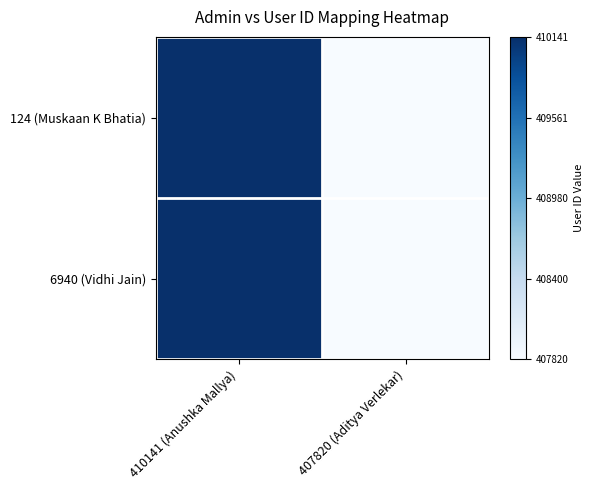

At which category does the chart reach its minimum across all series?

407820 (Aditya Verlekar)